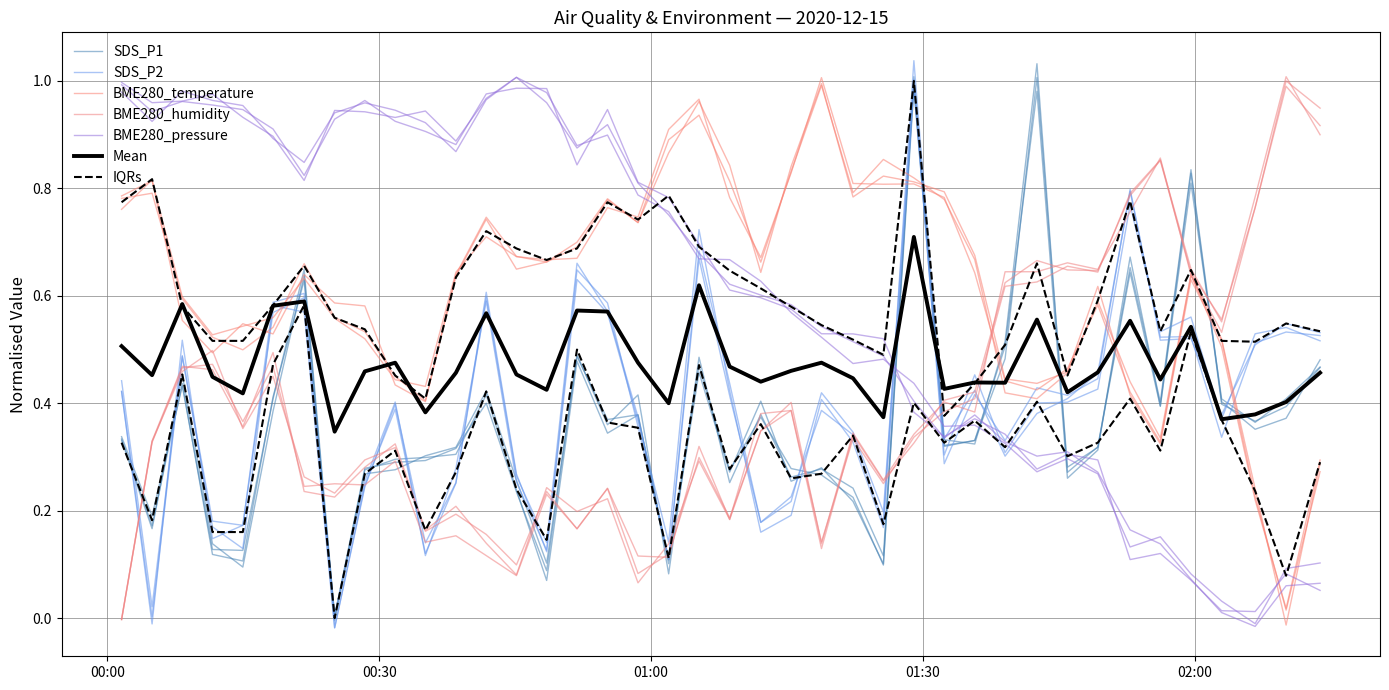

How many intersections are there between BME280_temperature and SDS_P1?

7